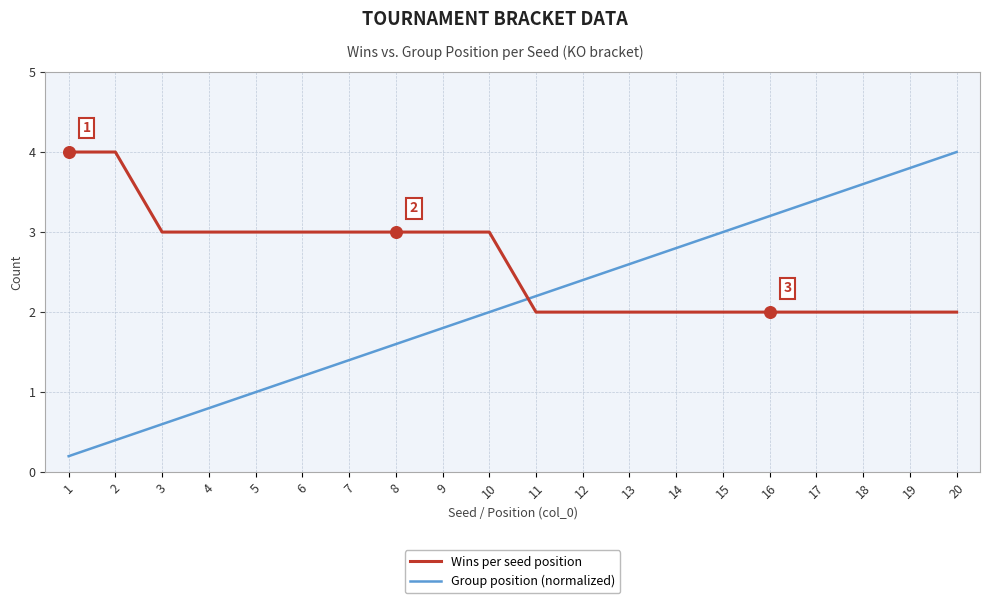

At which category is the sum across all series the highest?

20